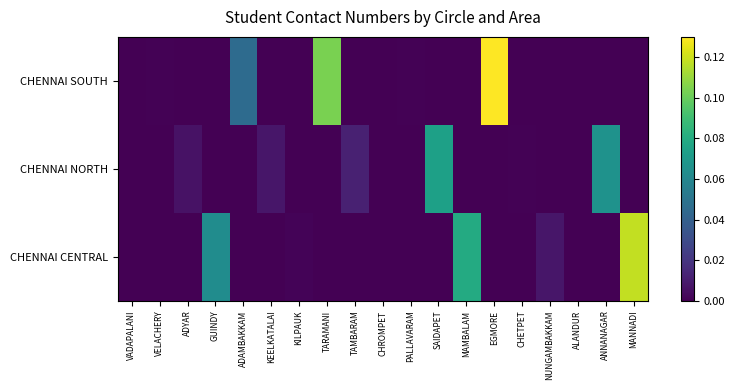

Reading left to right, what are all the values shown in this chart?

CHENNAI SOUTH: VADAPALANI=0.0	VELACHERY=0.0	ADYAR=0.0	GUINDY=0.0	ADAMBAKKAM=0.0	KEELKATALAI=0.0	KILPAUK=0.0	TARAMANI=0.1	TAMBARAM=0.0	CHROMPET=0.0	PALLAVARAM=0.0	SAIDAPET=0.0	MAMBALAM=0.0	EGMORE=0.1	CHETPET=0.0	NUNGAMBAKKAM=0.0	ALANDUR=0.0	ANNANAGAR=0.0	MANNADI=0.0
CHENNAI NORTH: VADAPALANI=0.0	VELACHERY=0.0	ADYAR=0.0	GUINDY=0.0	ADAMBAKKAM=0.0	KEELKATALAI=0.0	KILPAUK=0.0	TARAMANI=0.0	TAMBARAM=0.0	CHROMPET=0.0	PALLAVARAM=0.0	SAIDAPET=0.1	MAMBALAM=0.0	EGMORE=0.0	CHETPET=0.0	NUNGAMBAKKAM=0.0	ALANDUR=0.0	ANNANAGAR=0.1	MANNADI=0.0
CHENNAI CENTRAL: VADAPALANI=0.0	VELACHERY=0.0	ADYAR=0.0	GUINDY=0.1	ADAMBAKKAM=0.0	KEELKATALAI=0.0	KILPAUK=0.0	TARAMANI=0.0	TAMBARAM=0.0	CHROMPET=0.0	PALLAVARAM=0.0	SAIDAPET=0.0	MAMBALAM=0.1	EGMORE=0.0	CHETPET=0.0	NUNGAMBAKKAM=0.0	ALANDUR=0.0	ANNANAGAR=0.0	MANNADI=0.1